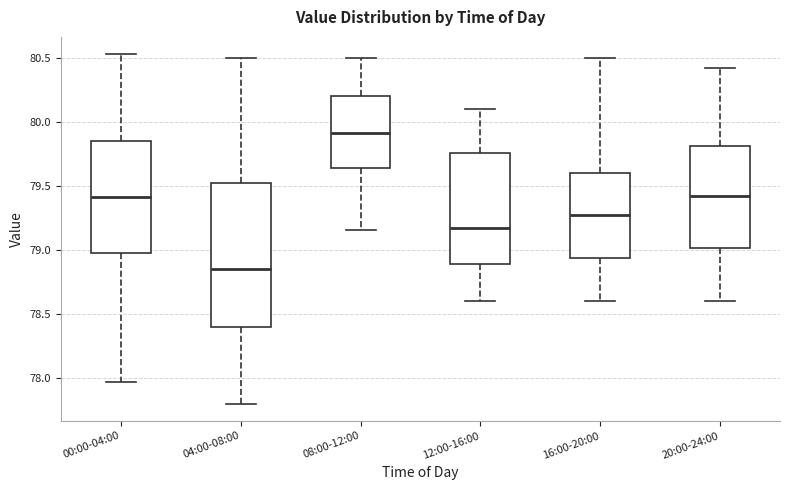

Where does the lower whisker of the box for 20:00-24:00 end on the y-axis? The values are not printed on the chart, so give them approximately, as read against the axis.

78.60